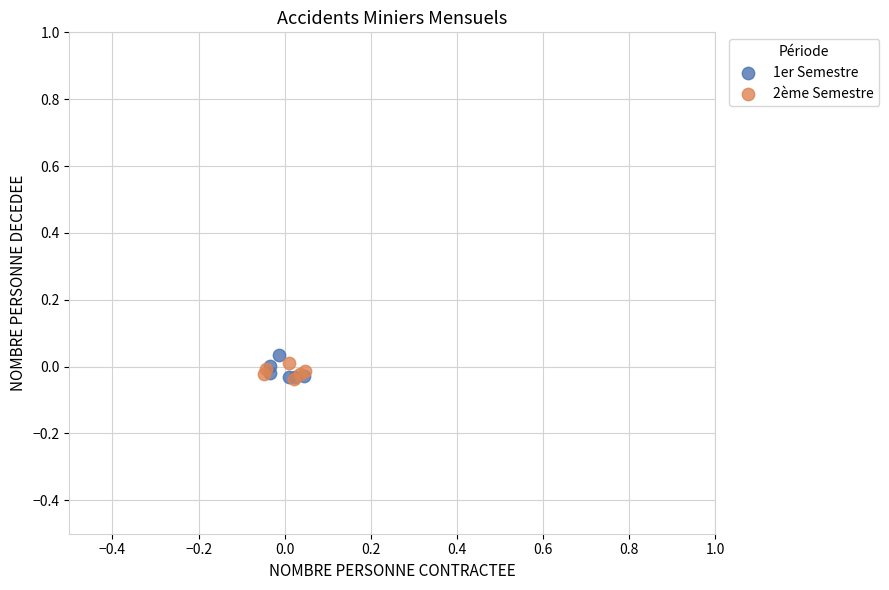

Which series contains the highest Y value?

1er Semestre